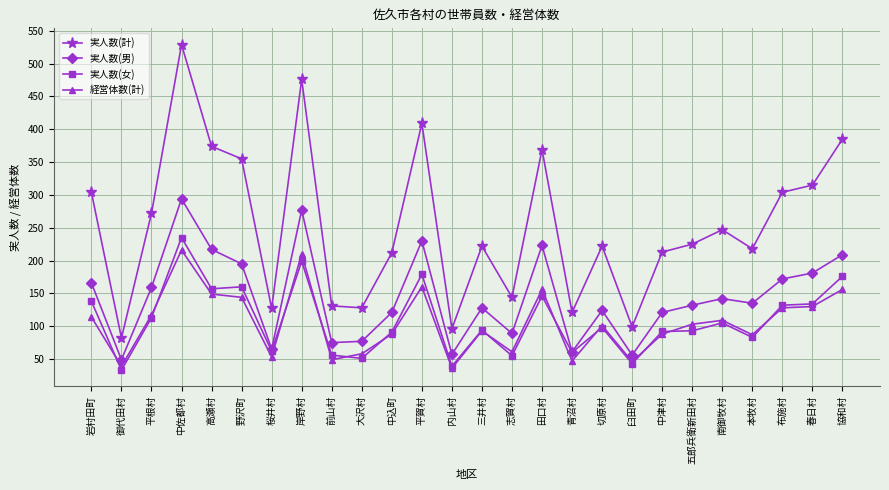

Is this an area chart (filled region under the line)?

No